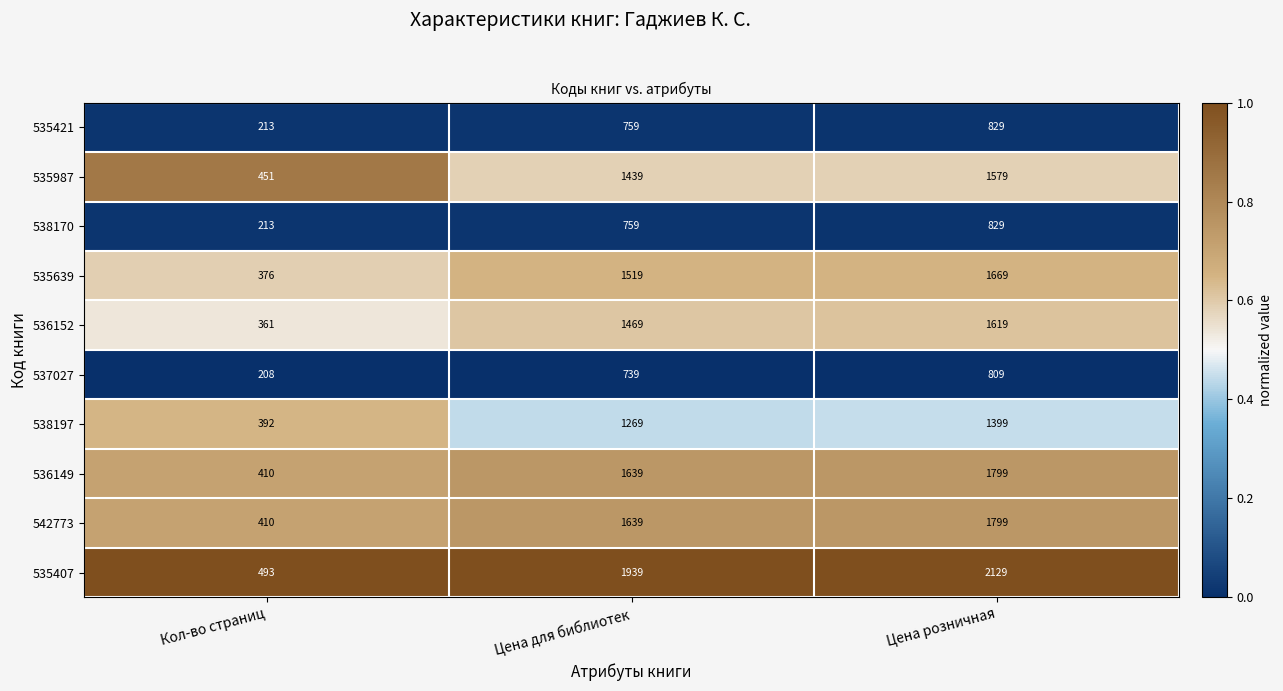

At which category is the sum across all series the highest?

Цена розничная